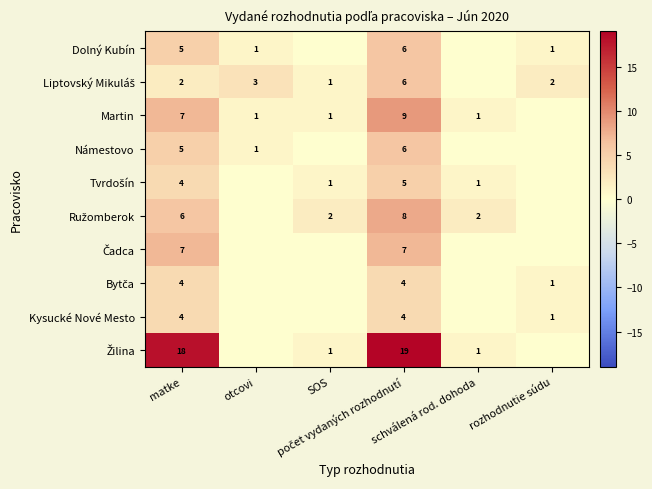

How many data points in Liptovský Mikuláš are less than 2?

2